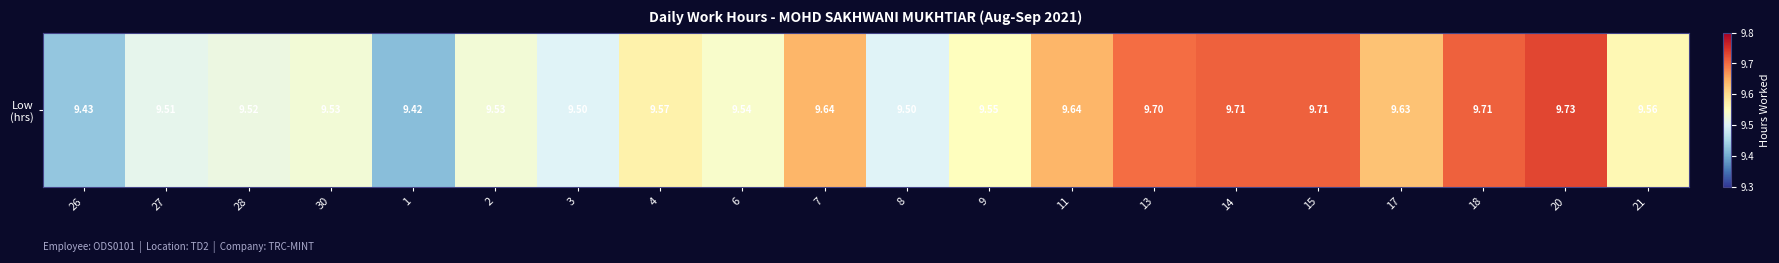

What is the sum of all values?

191.6